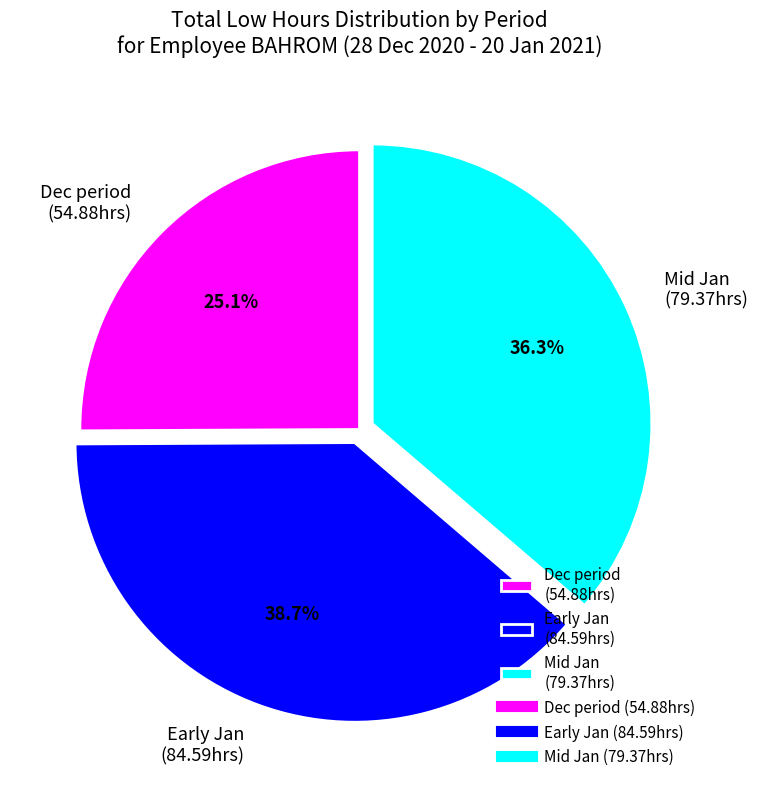

Which has a higher value, Dec period (54.88hrs) or Mid Jan (79.37hrs)?

Mid Jan (79.37hrs)